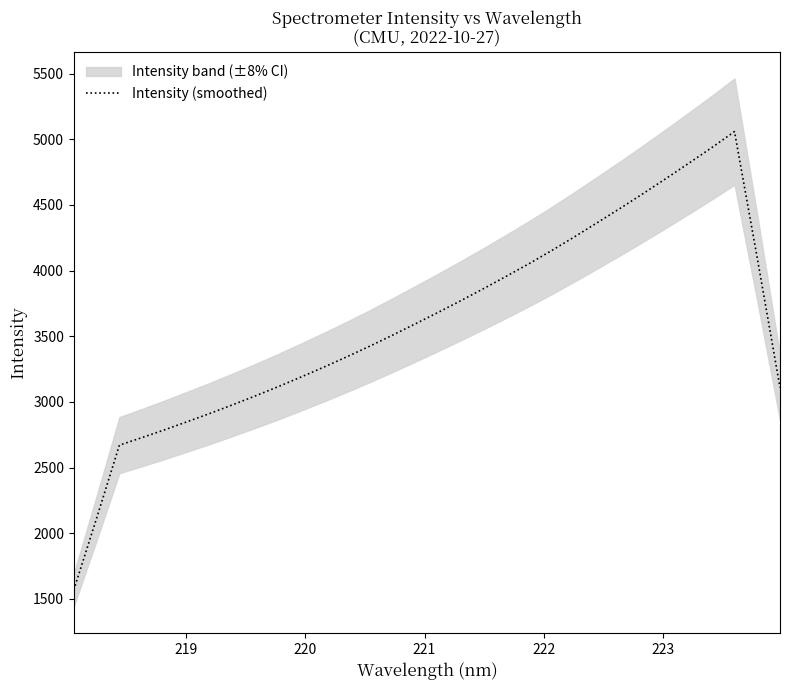

What is the minimum value for Intensity (smoothed)?

1567.2